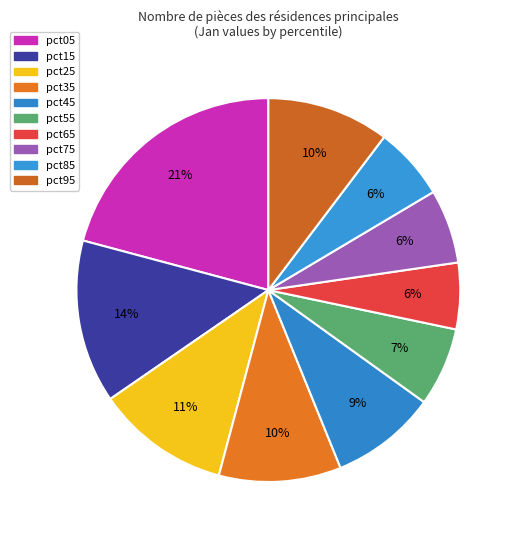

Is the sum of pct35 and pct85 greater than half?

No